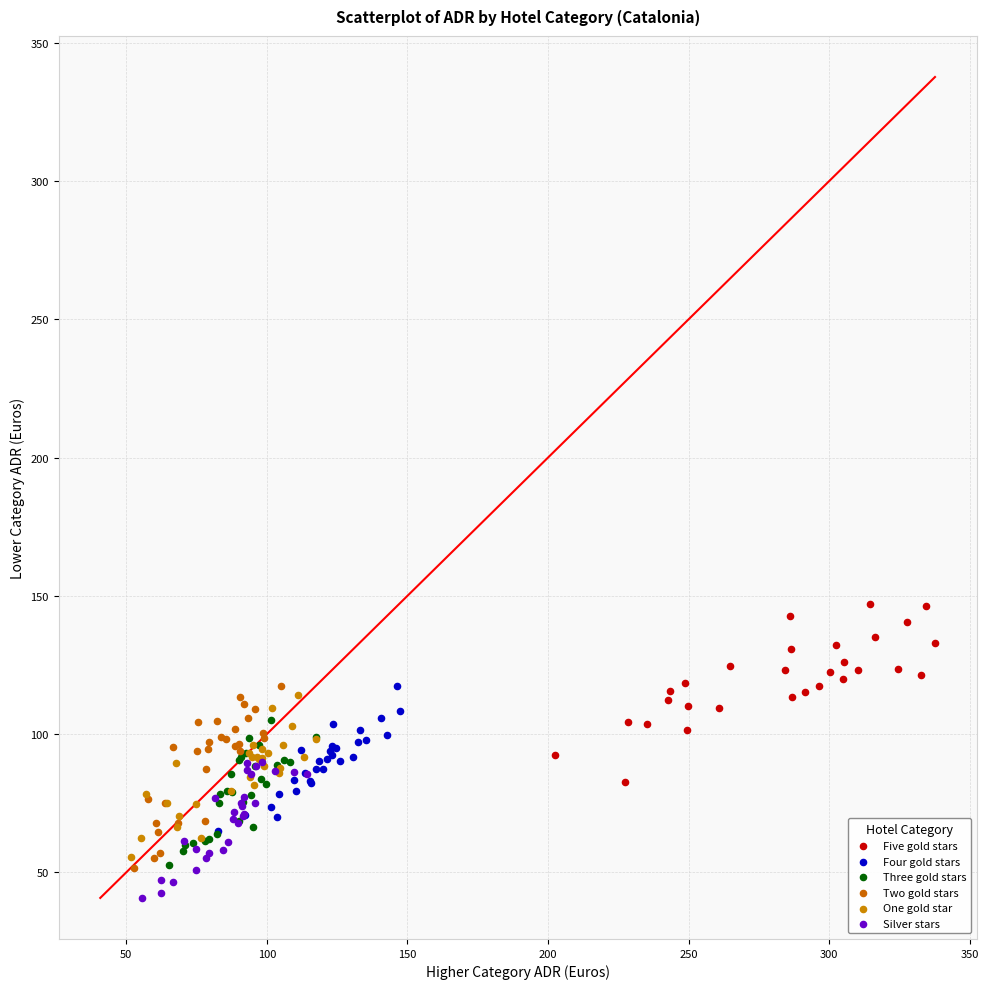

Which series reaches the maximum Y coordinate?

Five gold stars